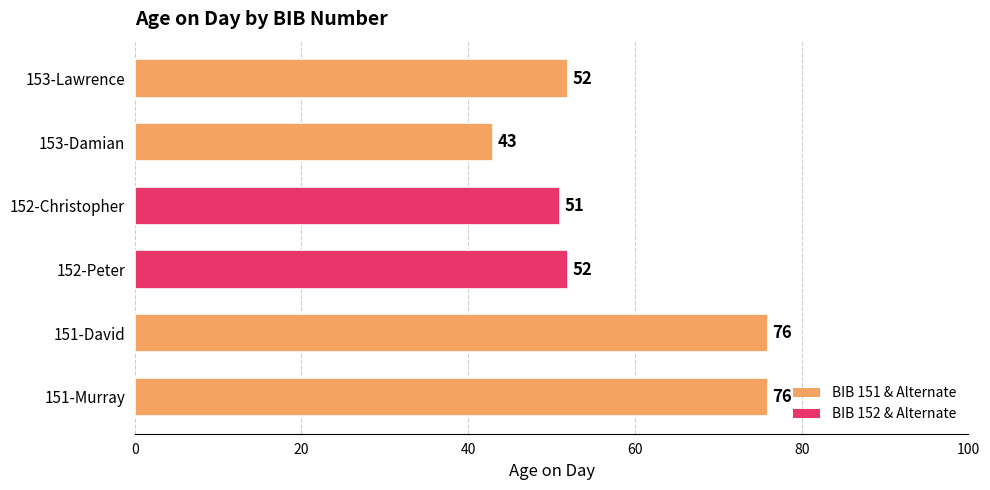

What value does the data have at 152-Christopher, to the nearest 10?

50